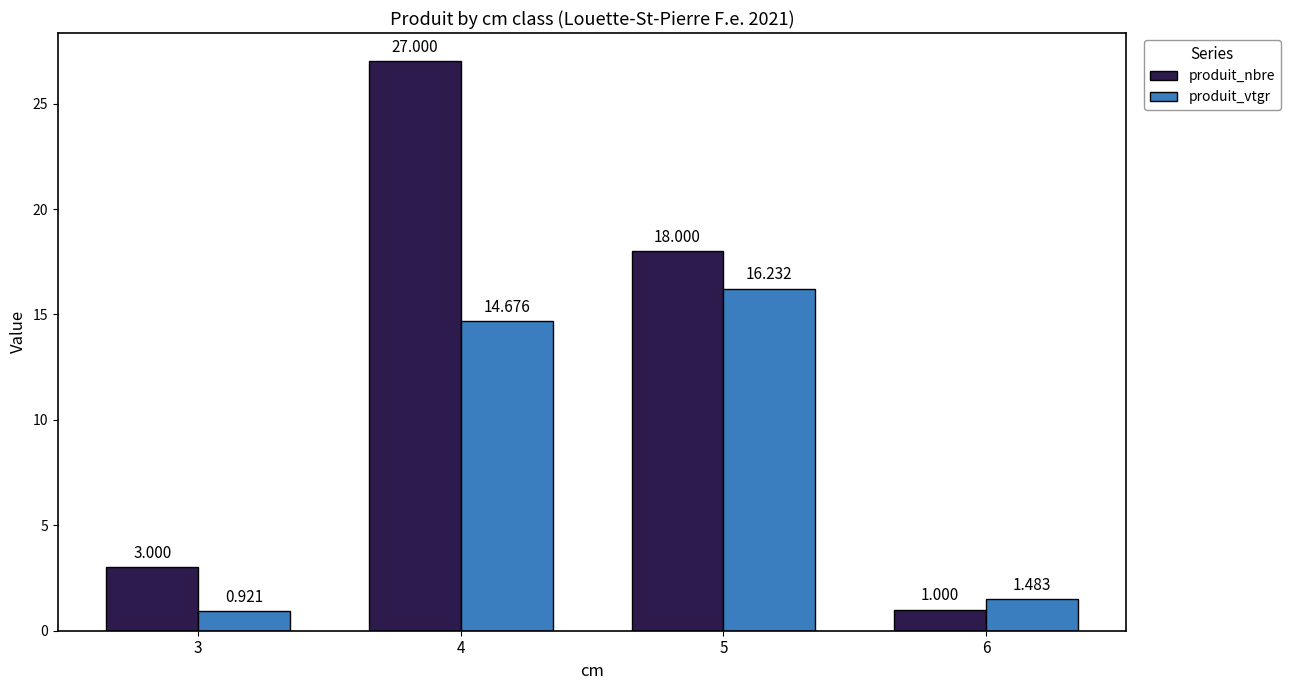

How many data points in produit_nbre are less than 18?

2